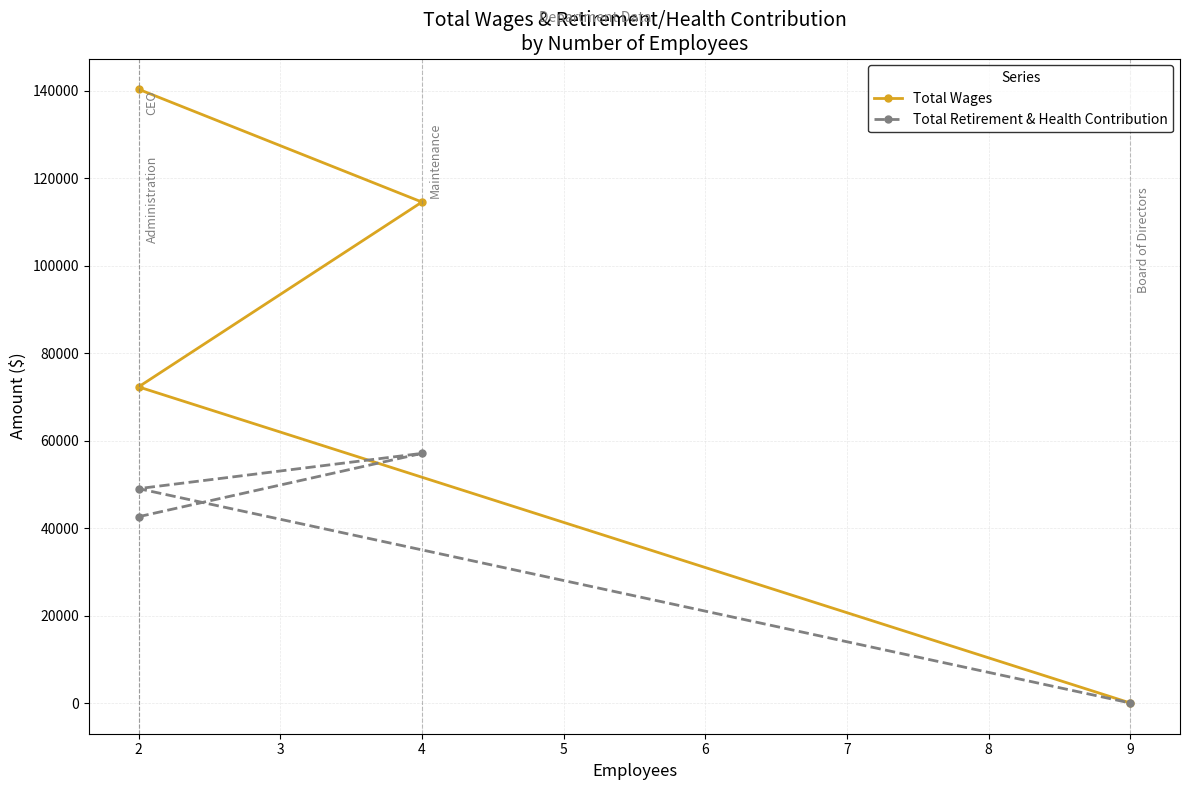

Which series changed the most between 4 and 2?

Total Wages